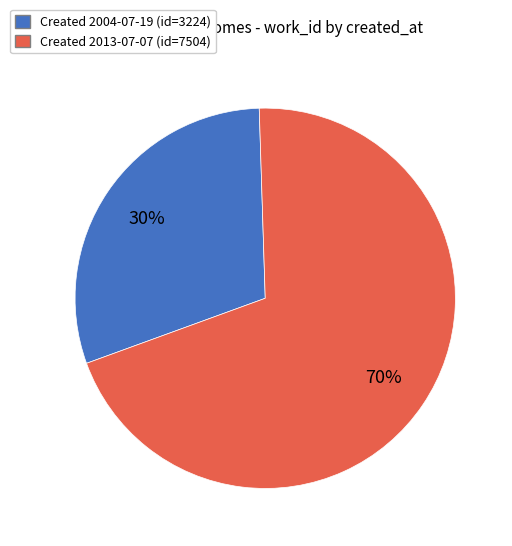

The Created 2004-07-19 (id=3224) slice represents 30% of the pie. True or false?

True